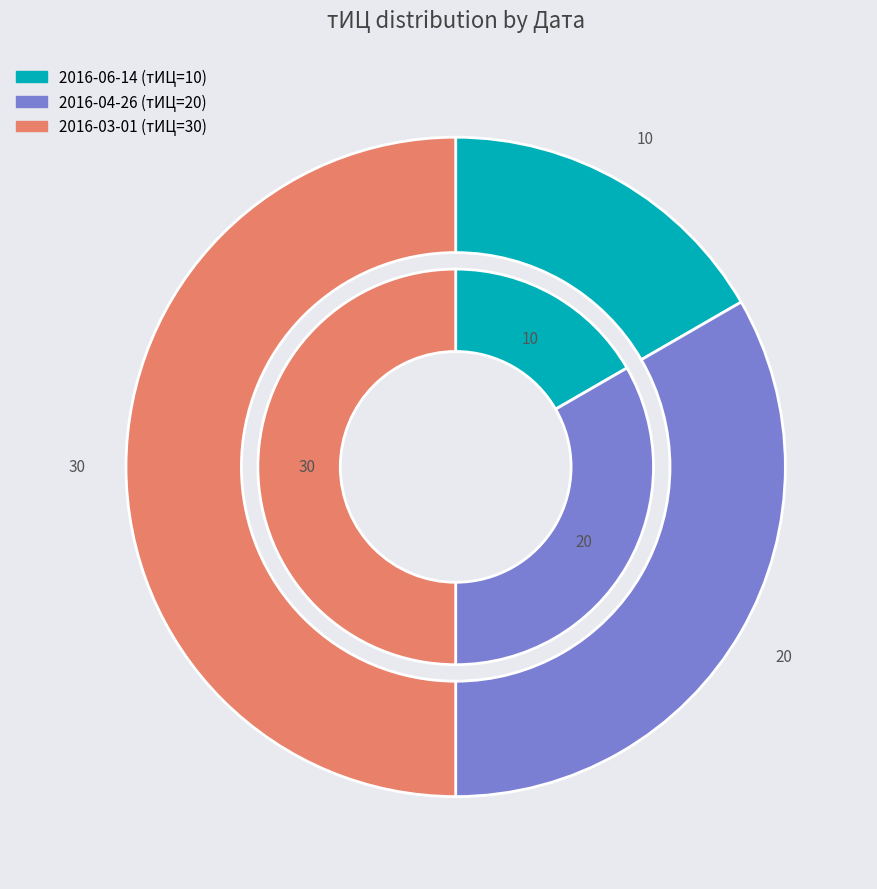

What is the smallest slice in the pie chart?

2016-06-14 (тИЦ=10)